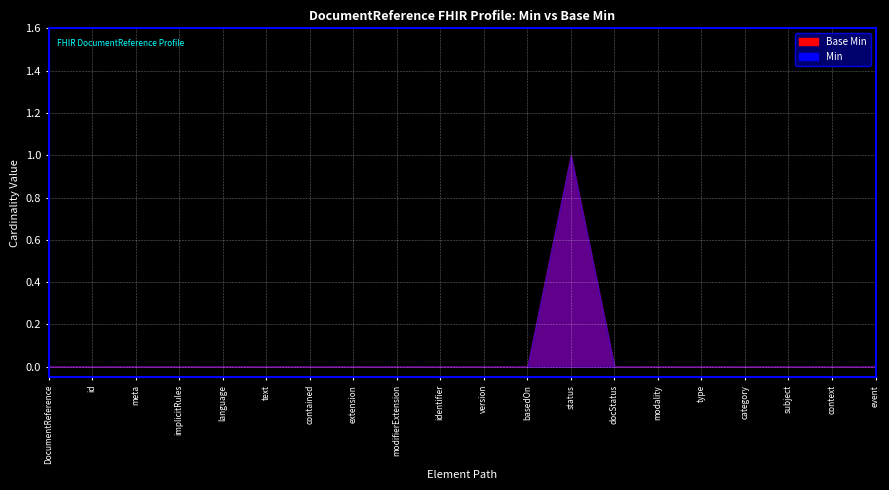

Is it true that Min equals 0 at DocumentReference.event?

False